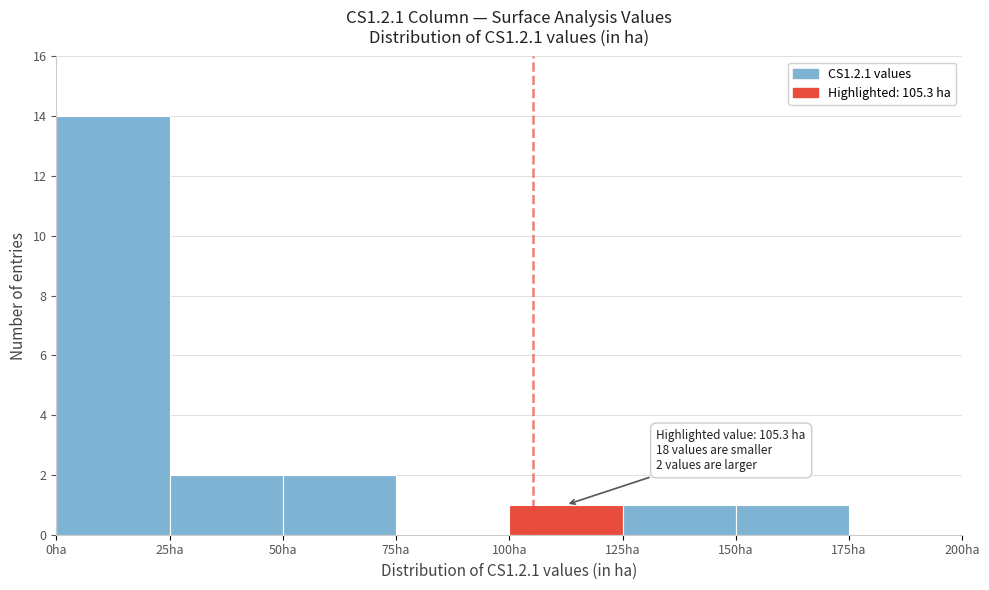

Over which range of the x-axis is the bar tallest?

0 to 25